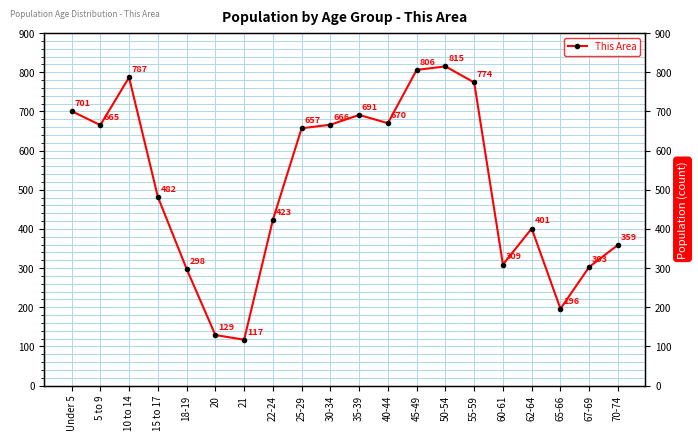

How many lines are shown in the chart?

1